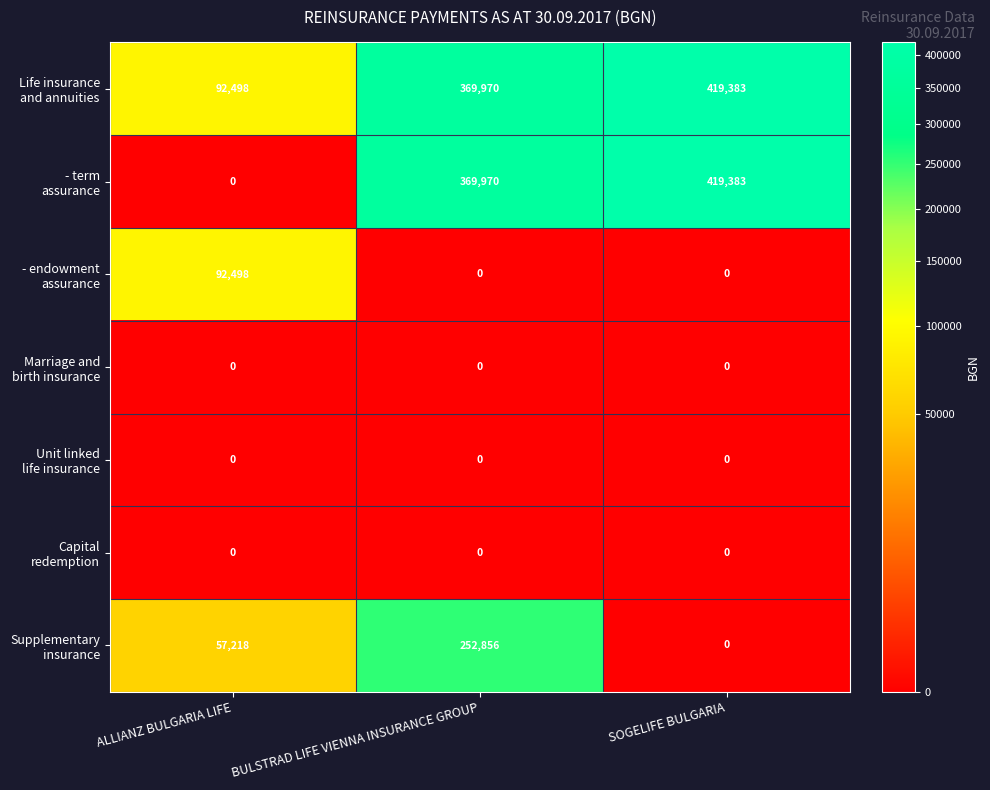

What is the difference between the highest and lowest values at ALLIANZ BULGARIA LIFE?

92498